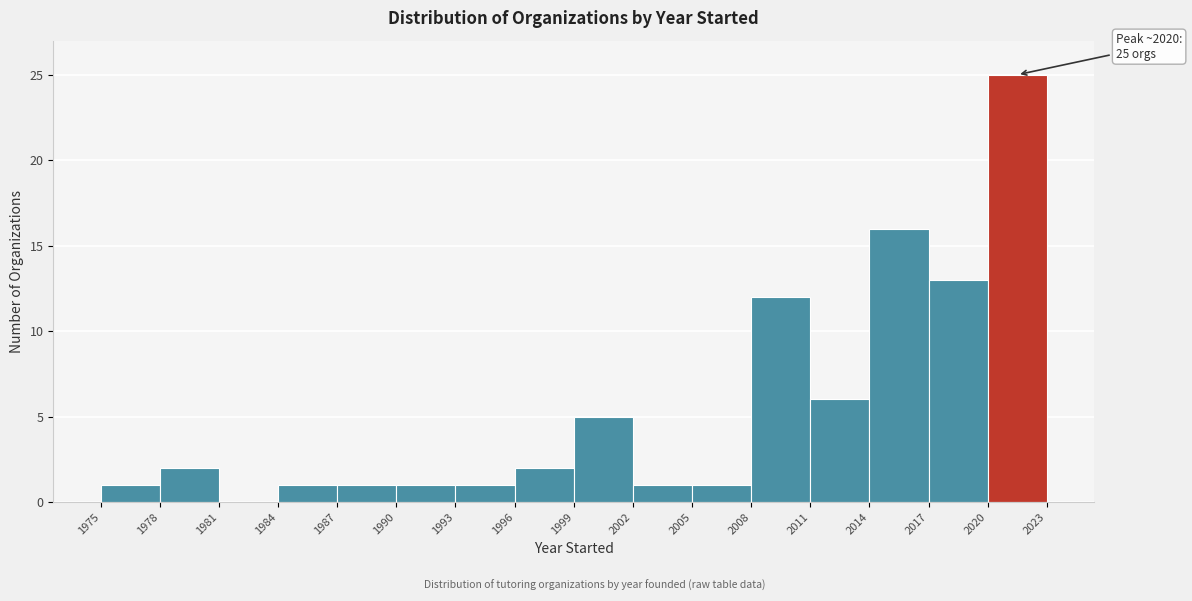

Which range on the x-axis has the tallest bar?

2020 to 2023